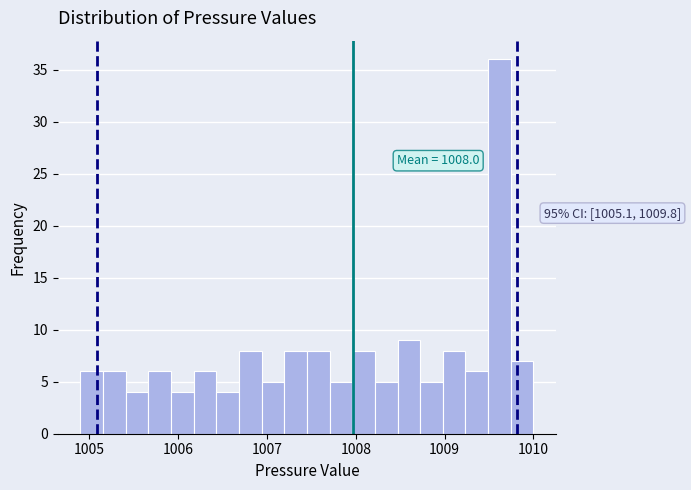

Read against the x-axis, roughly where is the centre of the tallest bar?

1009.6